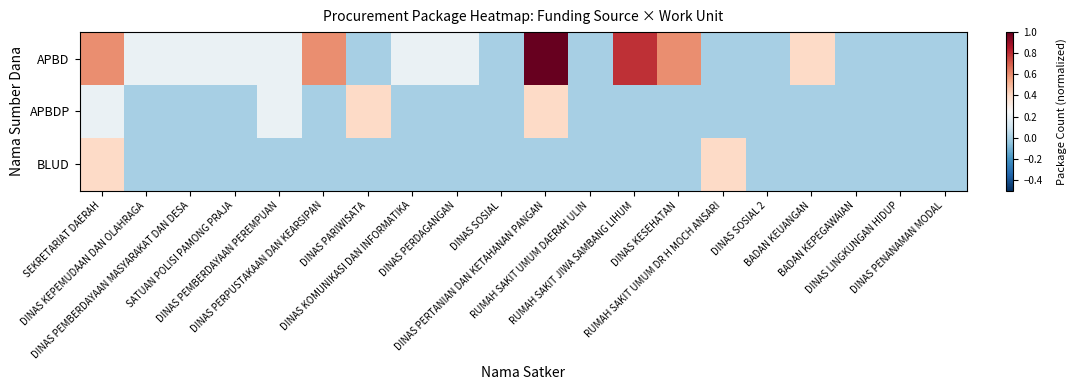

Reading left to right, what are all the values shown in this chart?

APBD: SEKRETARIAT DAERAH=0.6	DINAS KEPEMUDAAN DAN OLAHRAGA=0.2	DINAS PEMBERDAYAAN MASYARAKAT DAN DESA=0.2	SATUAN POLISI PAMONG PRAJA=0.2	DINAS PEMBERDAYAAN PEREMPUAN=0.2	DINAS PERPUSTAKAAN DAN KEARSIPAN=0.6	DINAS PARIWISATA=0.0	DINAS KOMUNIKASI DAN INFORMATIKA=0.2	DINAS PERDAGANGAN=0.2	DINAS SOSIAL=0.0	DINAS PERTANIAN DAN KETAHANAN PANGAN=1.0	RUMAH SAKIT UMUM DAERAH ULIN=0.0	RUMAH SAKIT JIWA SAMBANG LIHUM=0.8	DINAS KESEHATAN=0.6	RUMAH SAKIT UMUM DR H MOCH ANSARI=0.0	DINAS SOSIAL 2=0.0	BADAN KEUANGAN=0.4	BADAN KEPEGAWAIAN=0.0	DINAS LINGKUNGAN HIDUP=0.0	DINAS PENANAMAN MODAL=0.0
APBDP: SEKRETARIAT DAERAH=0.2	DINAS KEPEMUDAAN DAN OLAHRAGA=0.0	DINAS PEMBERDAYAAN MASYARAKAT DAN DESA=0.0	SATUAN POLISI PAMONG PRAJA=0.0	DINAS PEMBERDAYAAN PEREMPUAN=0.2	DINAS PERPUSTAKAAN DAN KEARSIPAN=0.0	DINAS PARIWISATA=0.4	DINAS KOMUNIKASI DAN INFORMATIKA=0.0	DINAS PERDAGANGAN=0.0	DINAS SOSIAL=0.0	DINAS PERTANIAN DAN KETAHANAN PANGAN=0.4	RUMAH SAKIT UMUM DAERAH ULIN=0.0	RUMAH SAKIT JIWA SAMBANG LIHUM=0.0	DINAS KESEHATAN=0.0	RUMAH SAKIT UMUM DR H MOCH ANSARI=0.0	DINAS SOSIAL 2=0.0	BADAN KEUANGAN=0.0	BADAN KEPEGAWAIAN=0.0	DINAS LINGKUNGAN HIDUP=0.0	DINAS PENANAMAN MODAL=0.0
BLUD: SEKRETARIAT DAERAH=0.4	DINAS KEPEMUDAAN DAN OLAHRAGA=0.0	DINAS PEMBERDAYAAN MASYARAKAT DAN DESA=0.0	SATUAN POLISI PAMONG PRAJA=0.0	DINAS PEMBERDAYAAN PEREMPUAN=0.0	DINAS PERPUSTAKAAN DAN KEARSIPAN=0.0	DINAS PARIWISATA=0.0	DINAS KOMUNIKASI DAN INFORMATIKA=0.0	DINAS PERDAGANGAN=0.0	DINAS SOSIAL=0.0	DINAS PERTANIAN DAN KETAHANAN PANGAN=0.0	RUMAH SAKIT UMUM DAERAH ULIN=0.0	RUMAH SAKIT JIWA SAMBANG LIHUM=0.0	DINAS KESEHATAN=0.0	RUMAH SAKIT UMUM DR H MOCH ANSARI=0.4	DINAS SOSIAL 2=0.0	BADAN KEUANGAN=0.0	BADAN KEPEGAWAIAN=0.0	DINAS LINGKUNGAN HIDUP=0.0	DINAS PENANAMAN MODAL=0.0